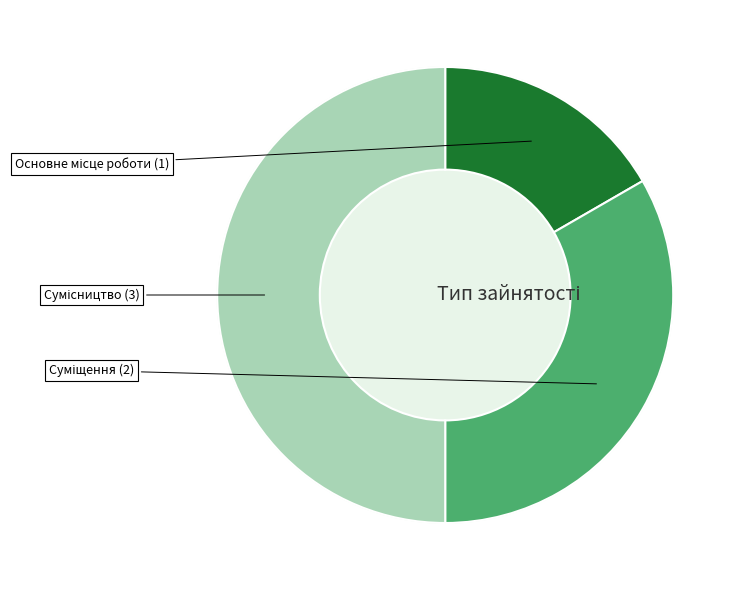

Which category has the smallest portion of the pie?

Основне місце роботи